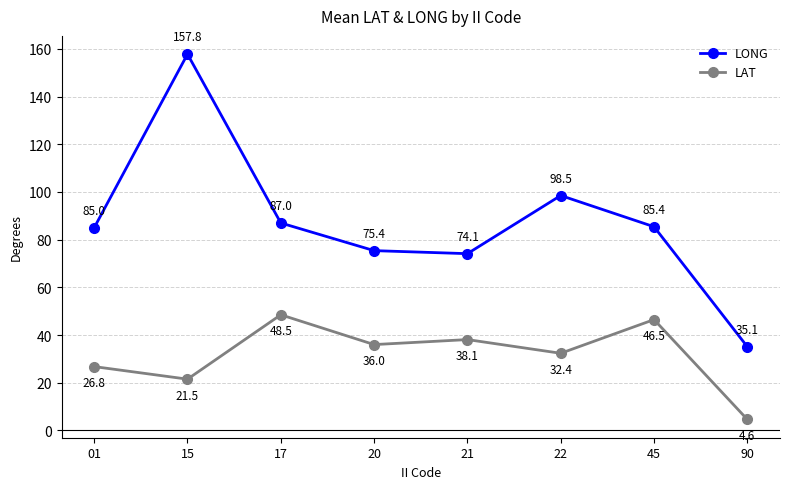

Where is LAT nearest to the value 26?

01